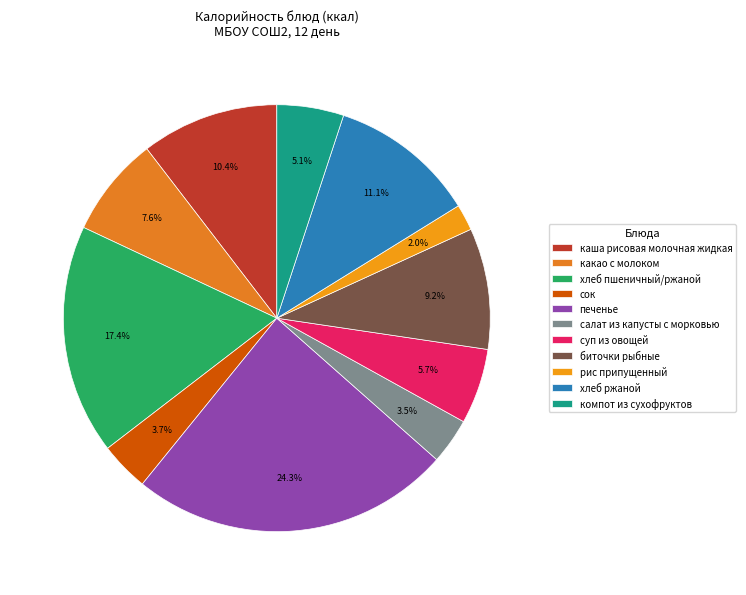

How many slices are in this pie chart?

11